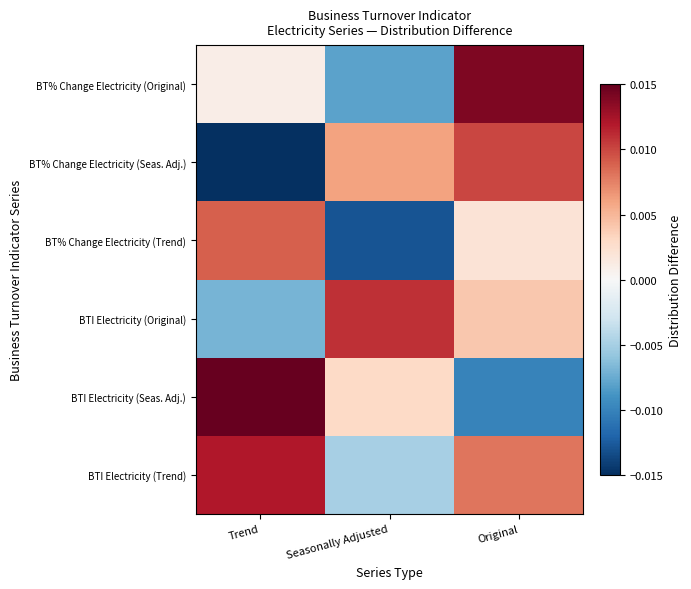

How many categories are shown in the chart?

3